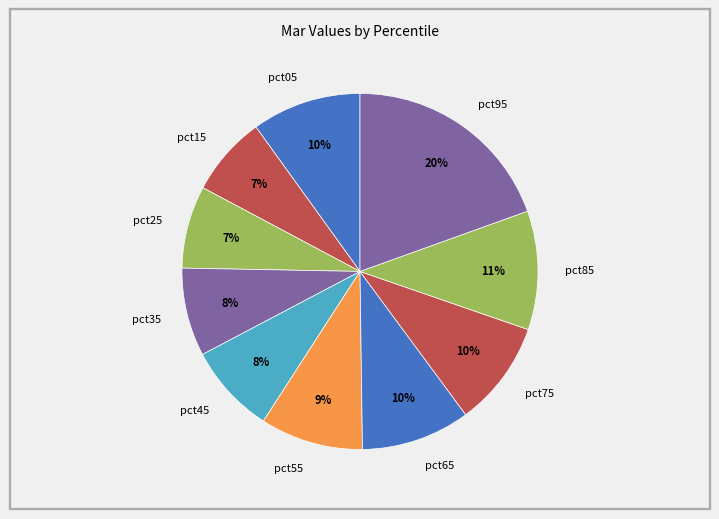

To the nearest percent, what is the average slice percentage?

10%